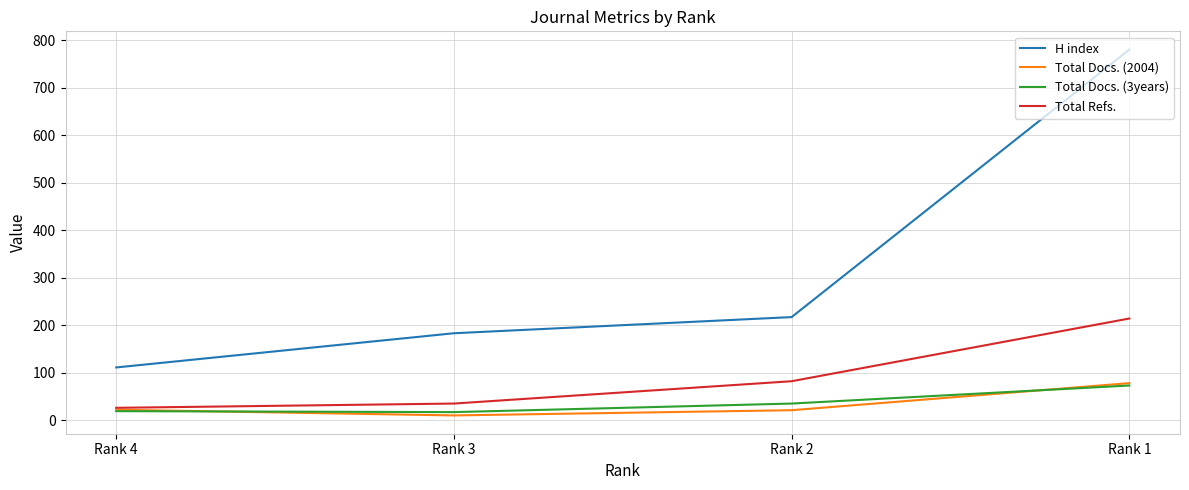

What is the sum of the Total Docs. (2004) values at Rank 4 and Rank 1?

100